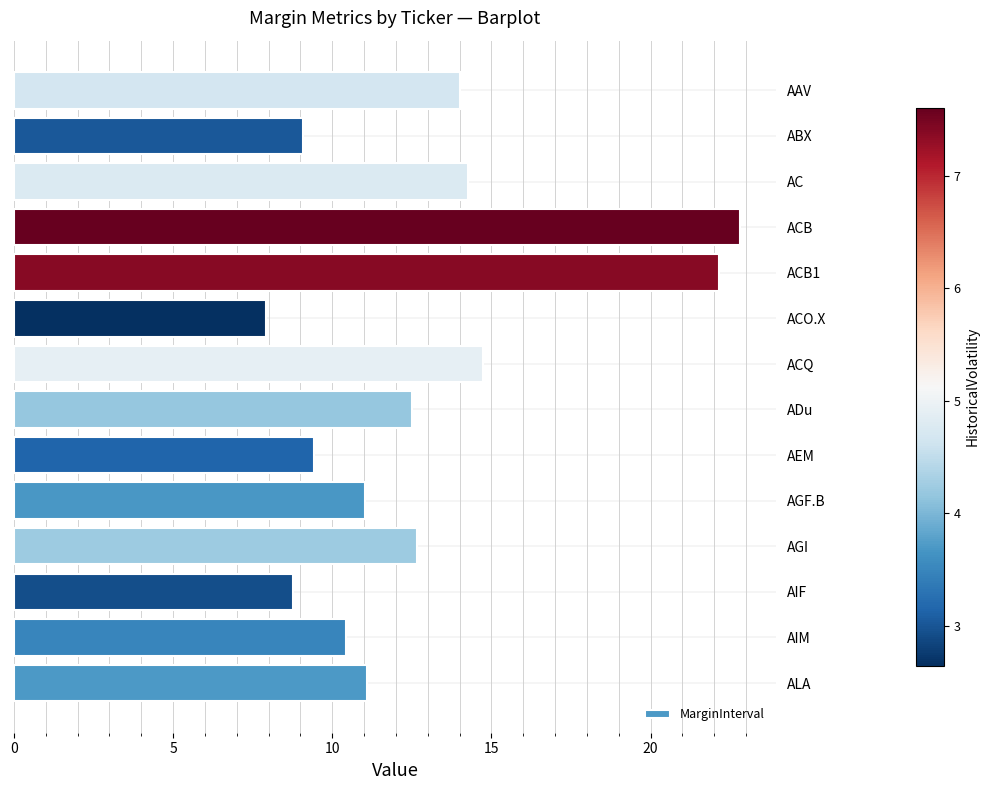

How many series are shown in this chart?

1